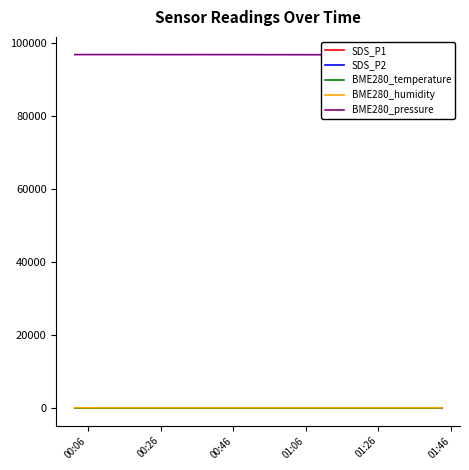

Which series has the widest spread of values?

BME280_pressure